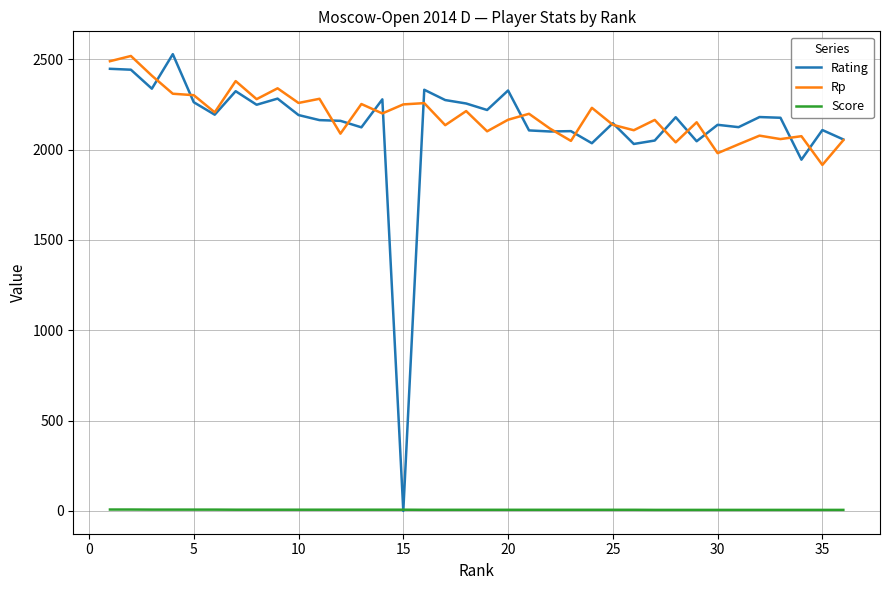

Which series has the largest range (max minus min)?

Rating